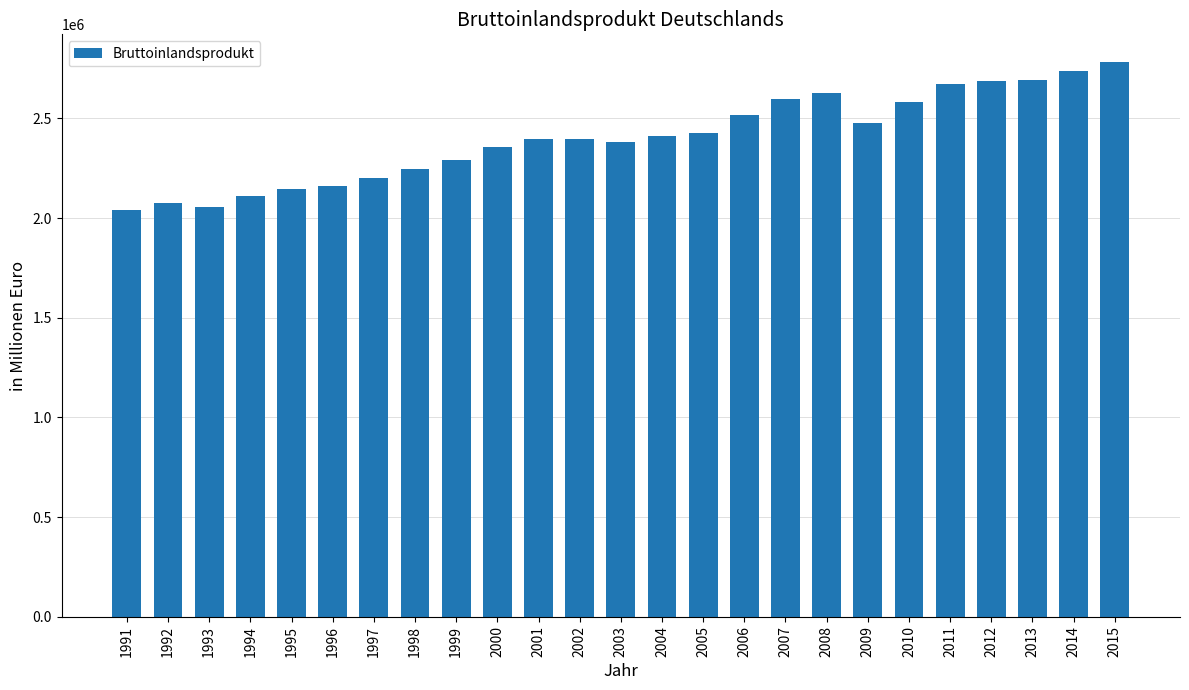

What is the minimum value shown in the chart?

2038505.4